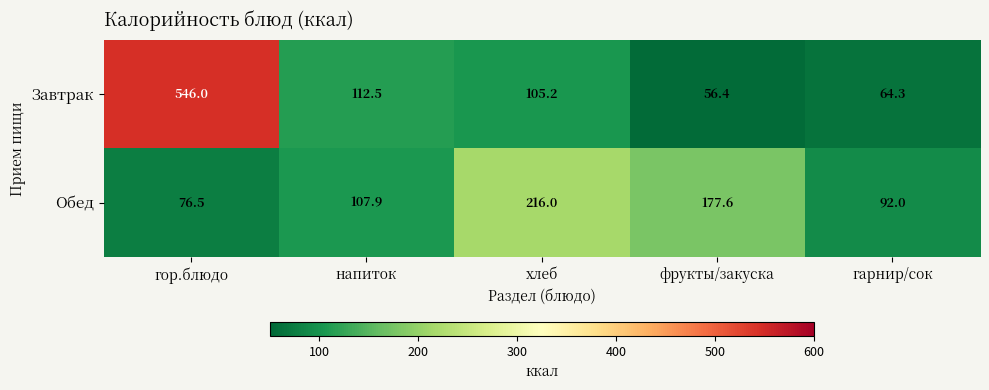

Reading left to right, transcribe all the data shown in this chart.

Завтрак: 546.0	112.5	105.2	56.4	64.3
Обед: 76.5	107.9	216.0	177.6	92.0